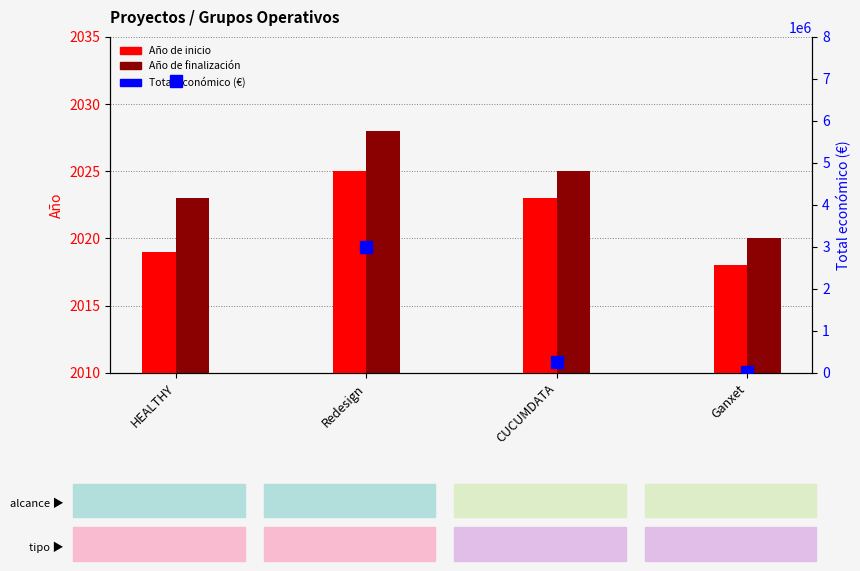

What is the difference between the second highest and second lowest values in the Total económico (€) series?

2732838